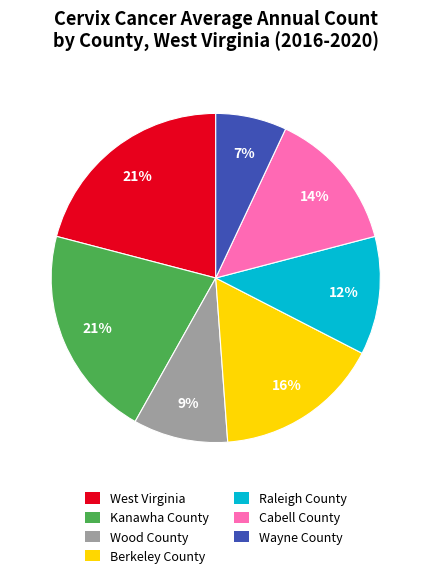

To the nearest percent, what portion does West Virginia represent?

21%